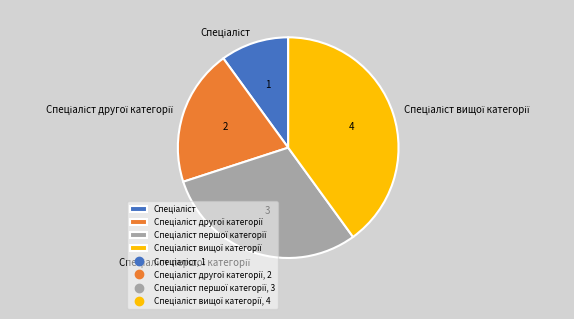

Does any single category account for the majority?

No